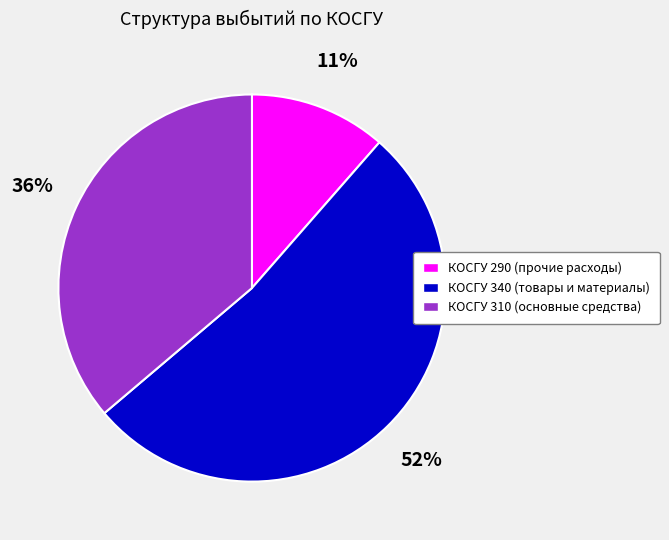

Is there a majority slice in this chart?

Yes